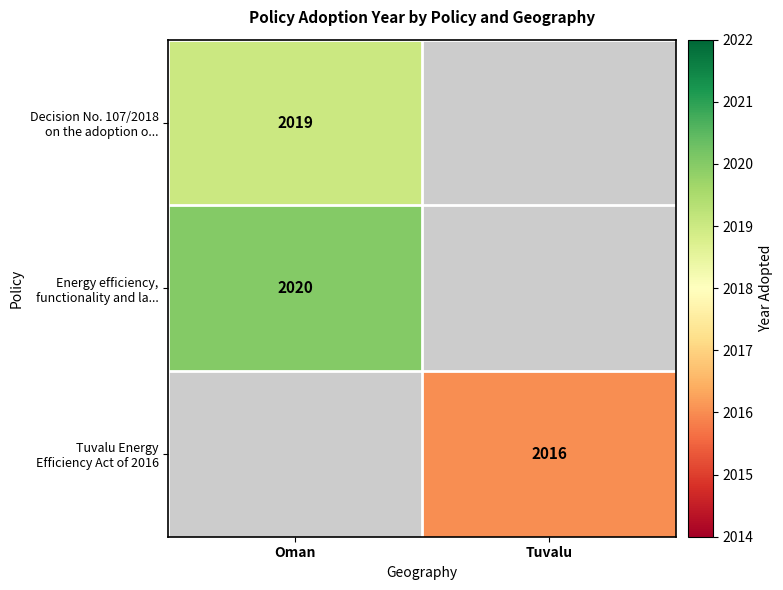

Which series has the largest total across all categories?

Energy efficiency, functionality and la...